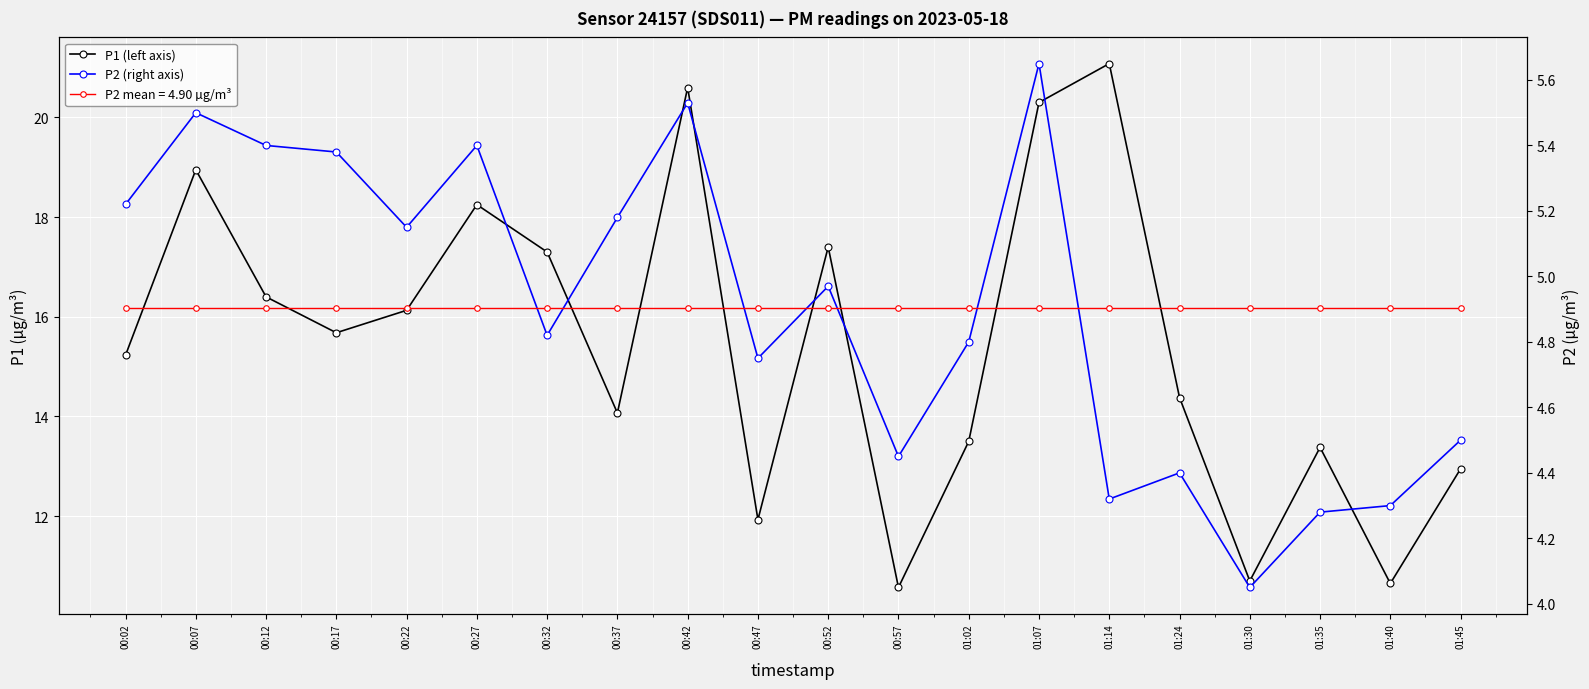

How many data points in P1 (left axis) are above 15?

11